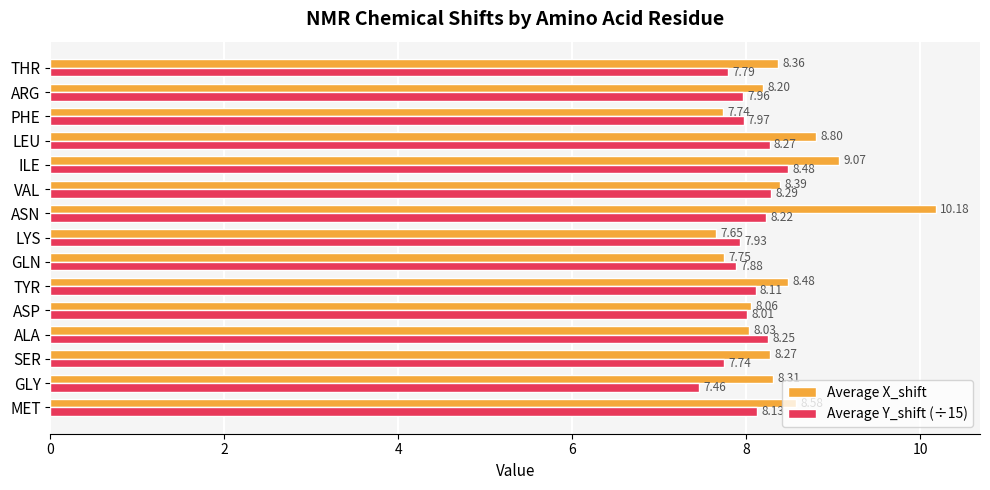

Which label corresponds to the largest value in the chart?

ASN